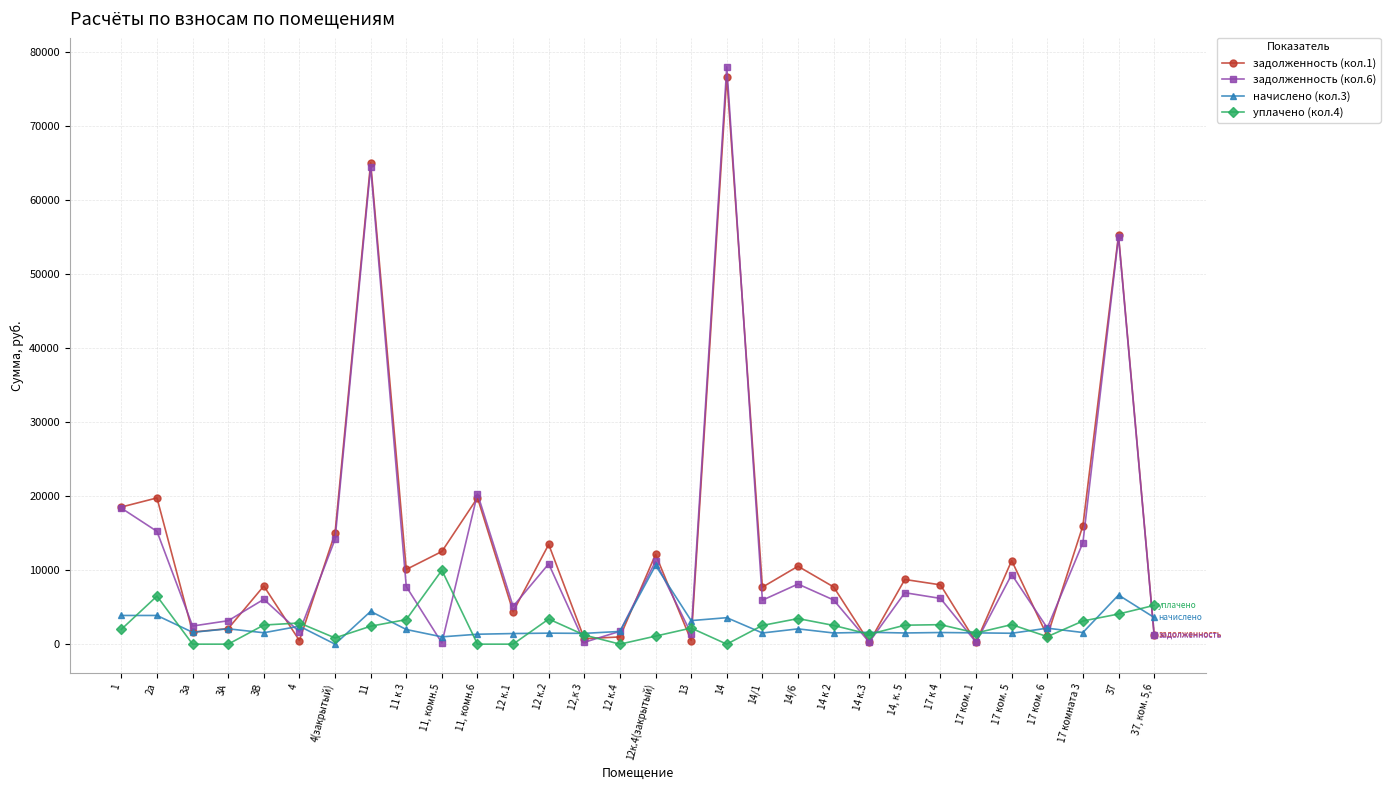

What is the difference between the начислено (кол.3) values at 14 and 17 ком. 1?

2047.7